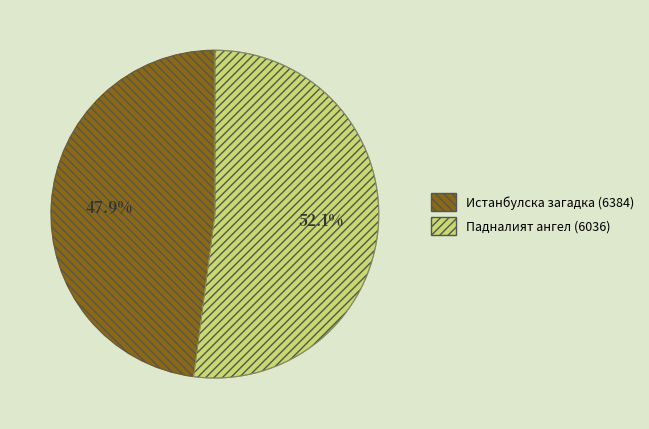

Which category has the smallest portion of the pie?

Истанбулска загадка (6384)